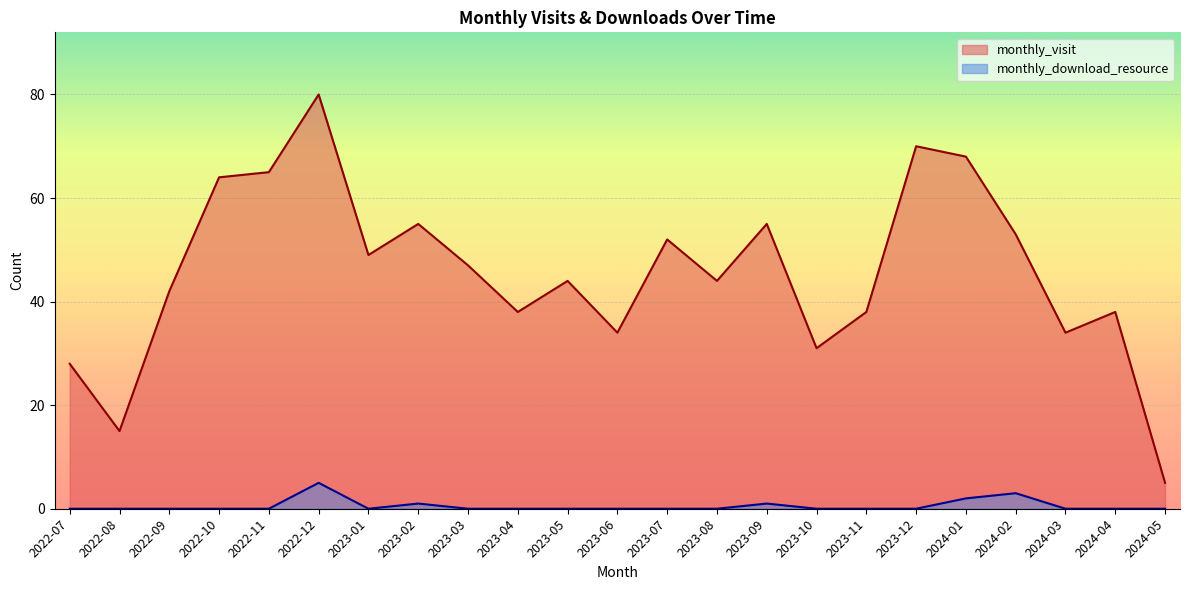

What is the highest value of the monthly_download_resource series?

5